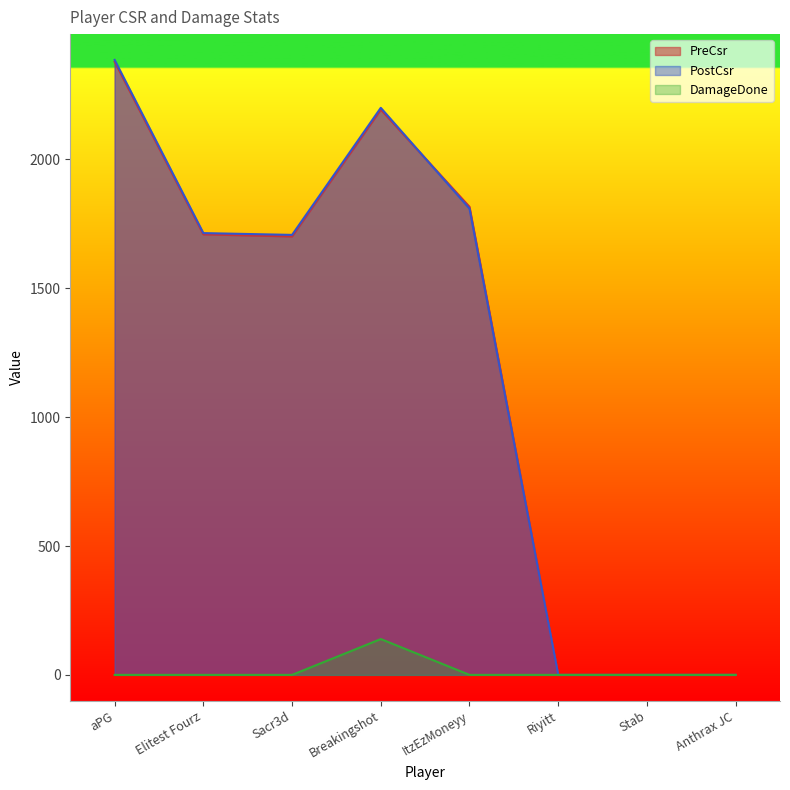

Where is the first local maximum for DamageDone?

Breakingshot